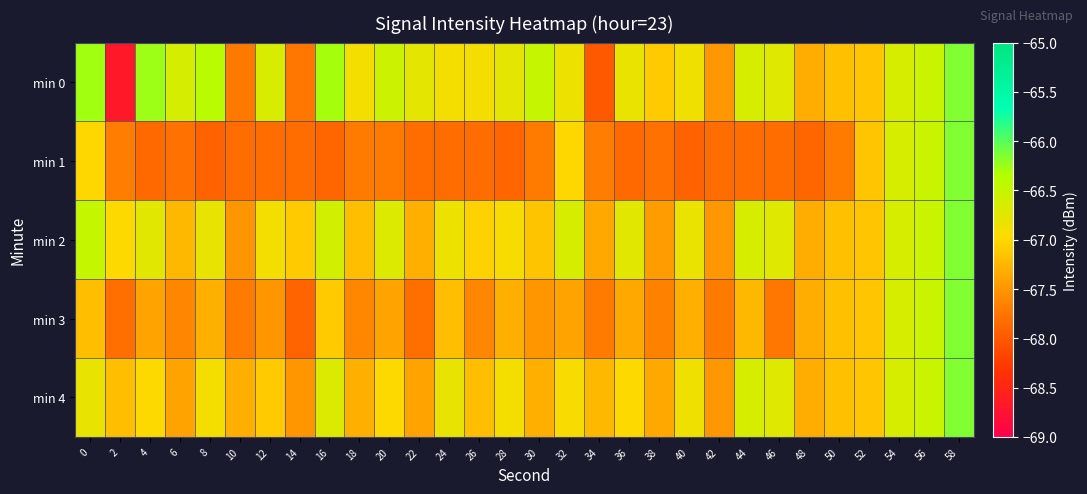

Which series changed the most between 34 and 52?

min 0